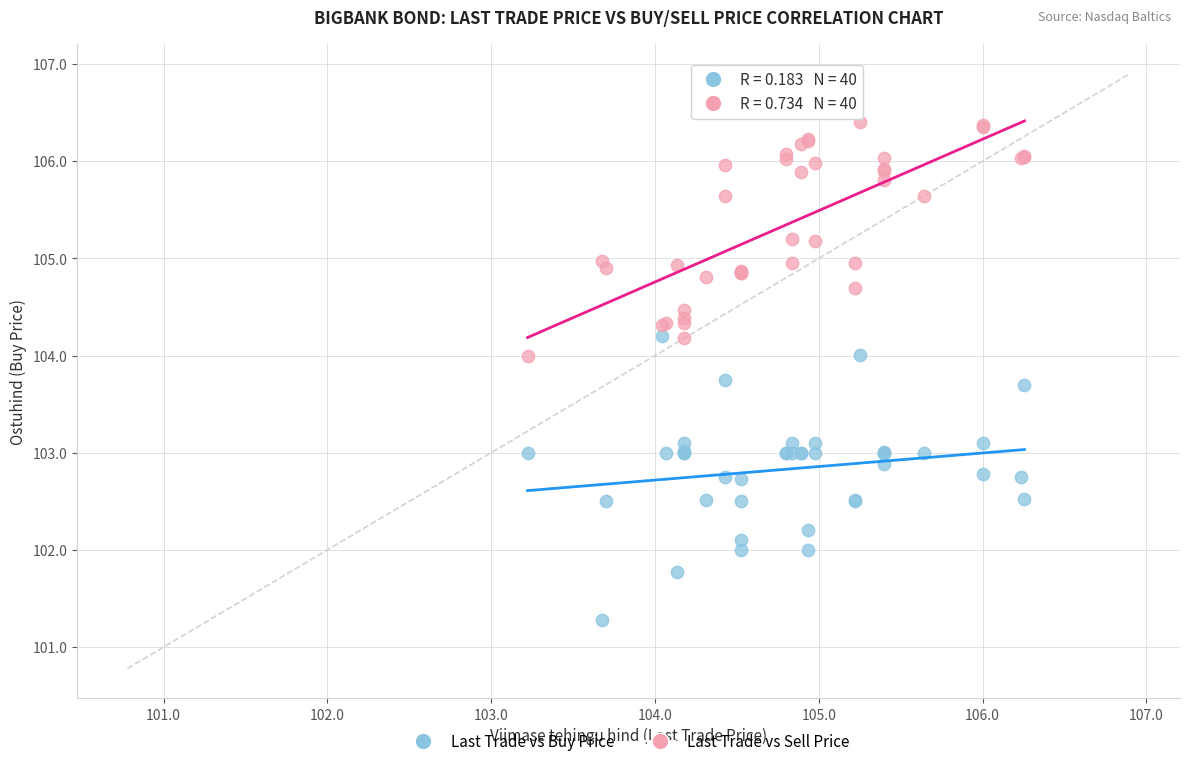

Which series reaches the maximum Y coordinate?

Last Trade vs Sell Price